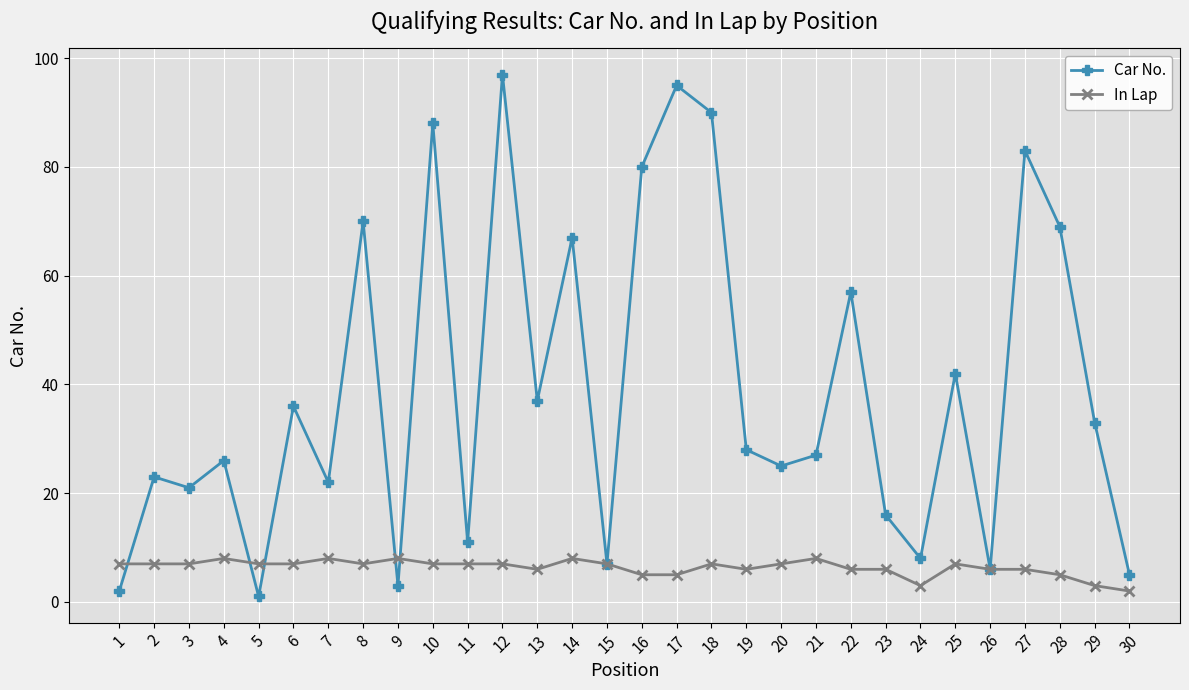

Which series has the largest range (max minus min)?

Car No.